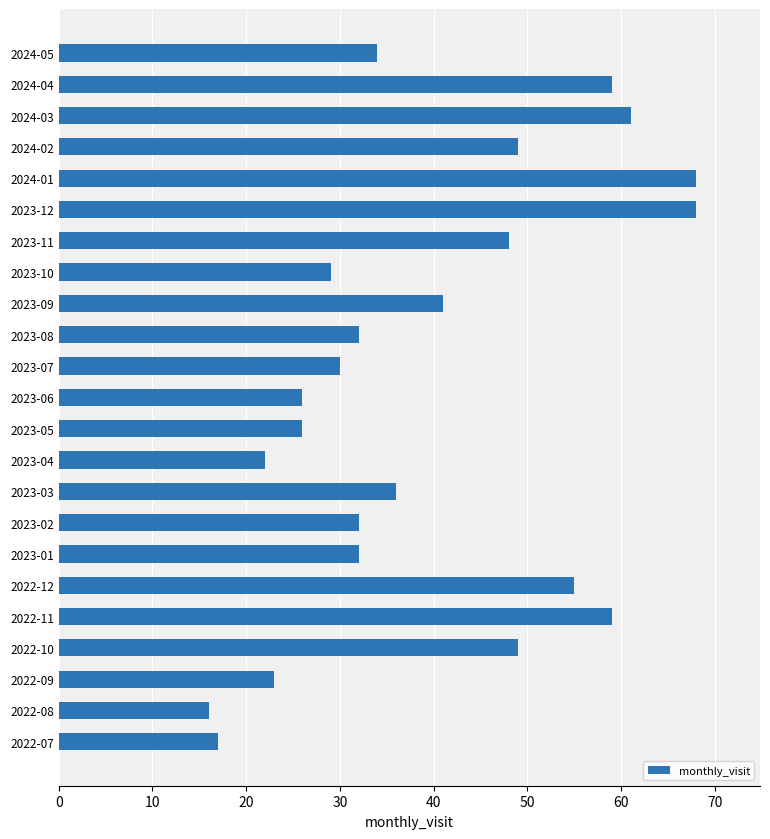

Which has a higher value, 2022-12 or 2024-02?

2022-12